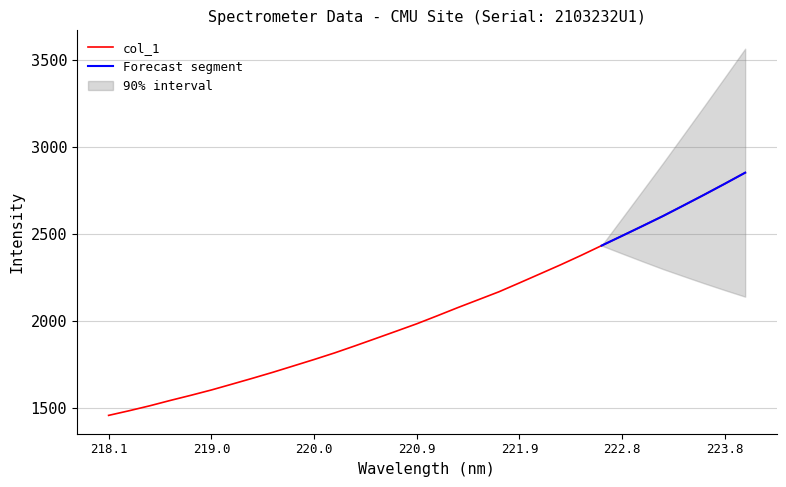

What is the minimum value for col_1?

1455.9